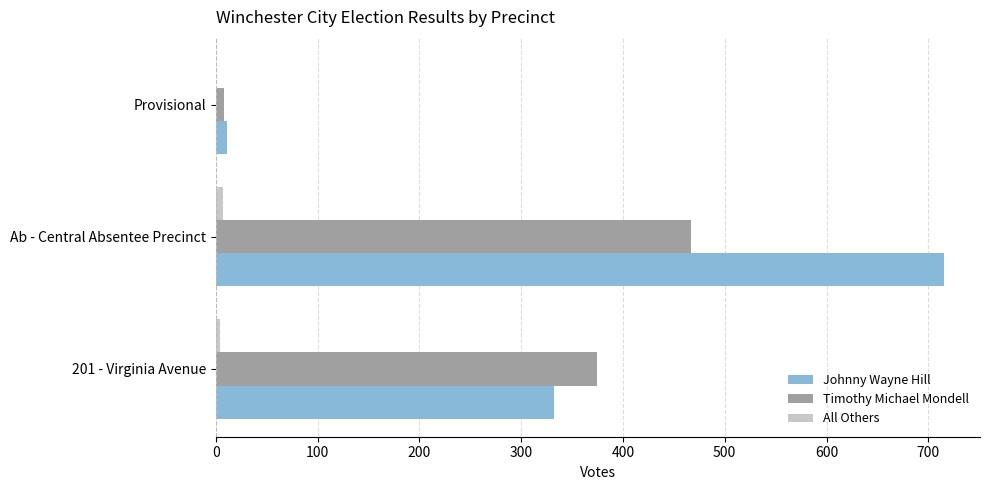

At which category is the sum across all series the highest?

Ab - Central Absentee Precinct